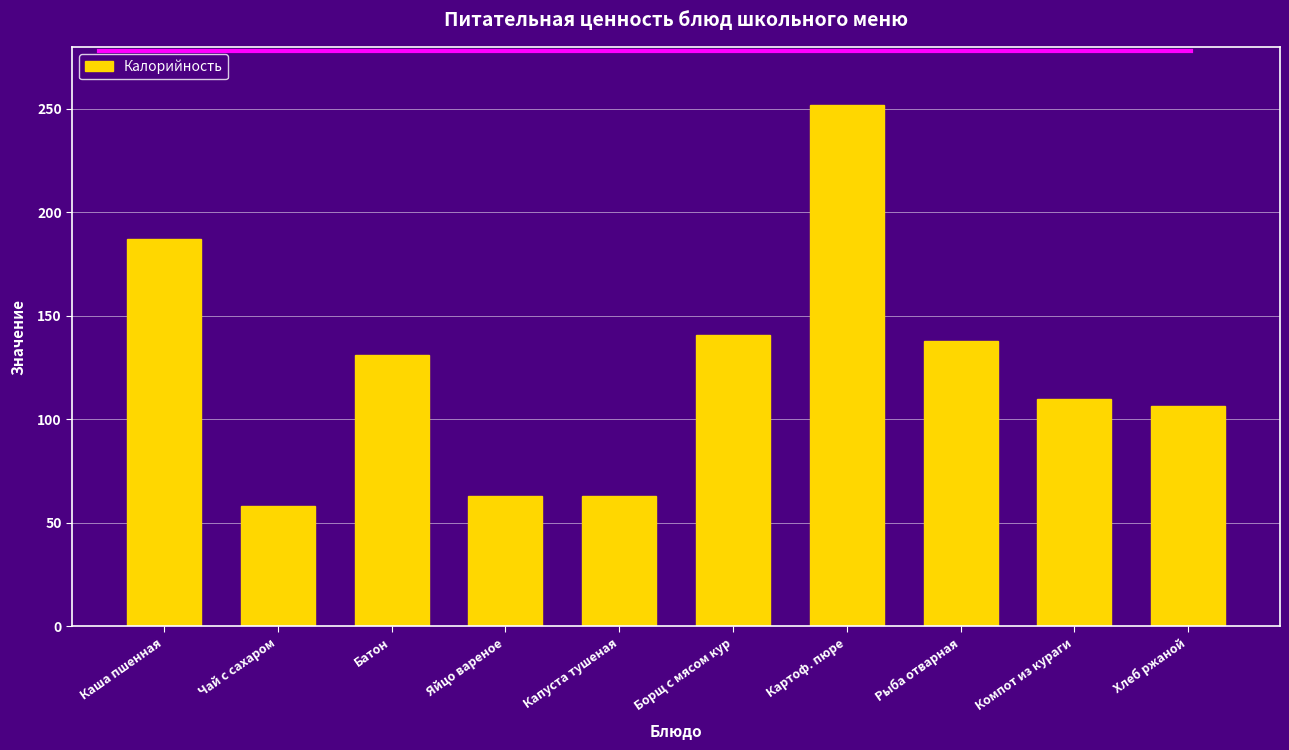

What is the label of the 1st bar from the right?

Хлеб ржаной